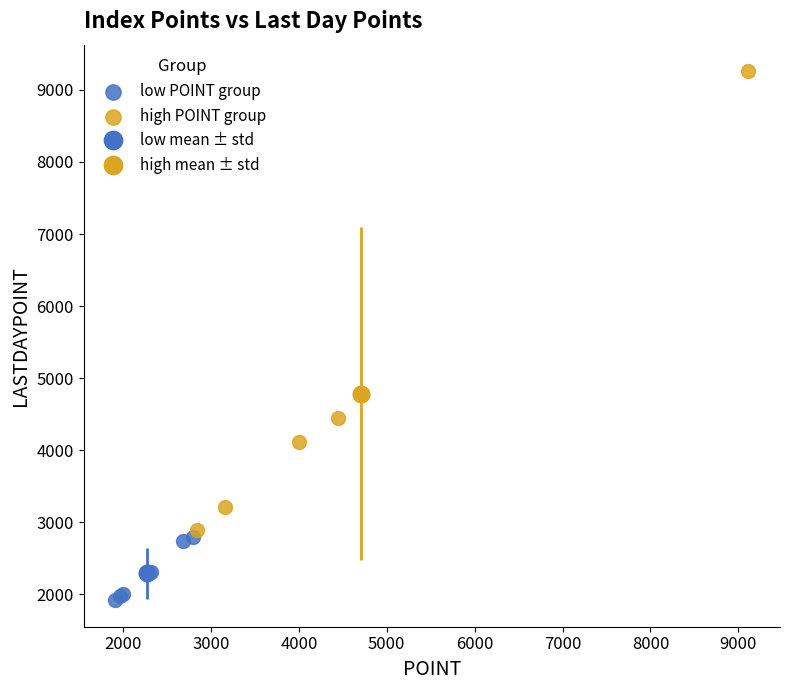

Which series has the widest spread of Y values?

high POINT group